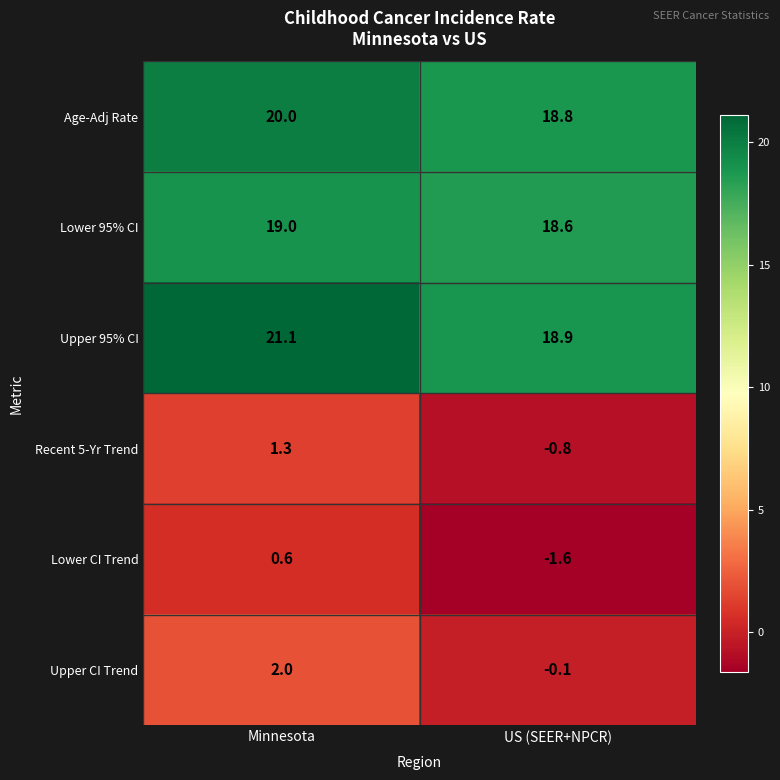

At which label does Recent 5-Yr Trend first exceed 1?

Minnesota